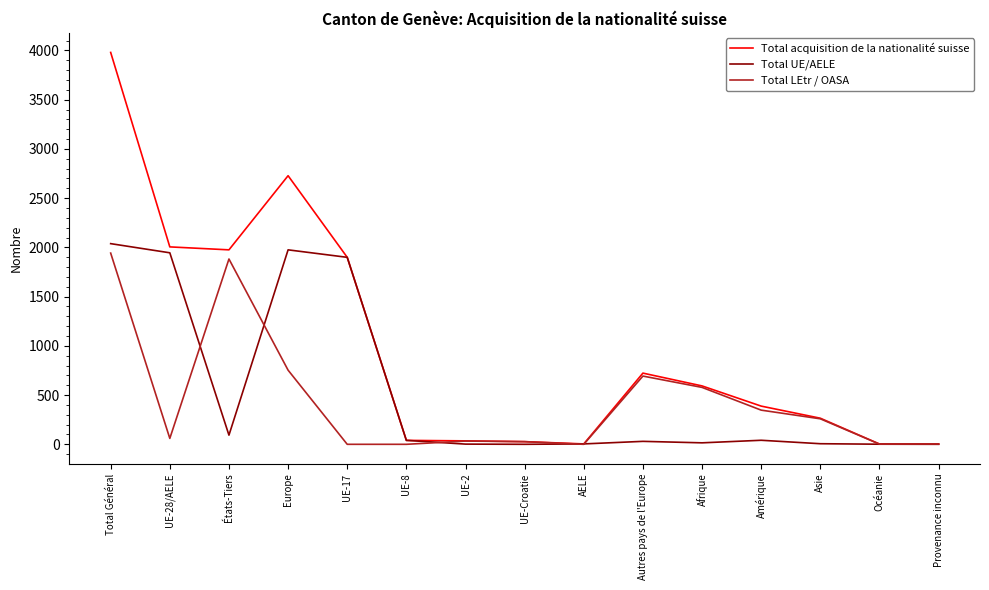

The Total acquisition de la nationalité suisse series shows 3 at Océanie. True or false?

True